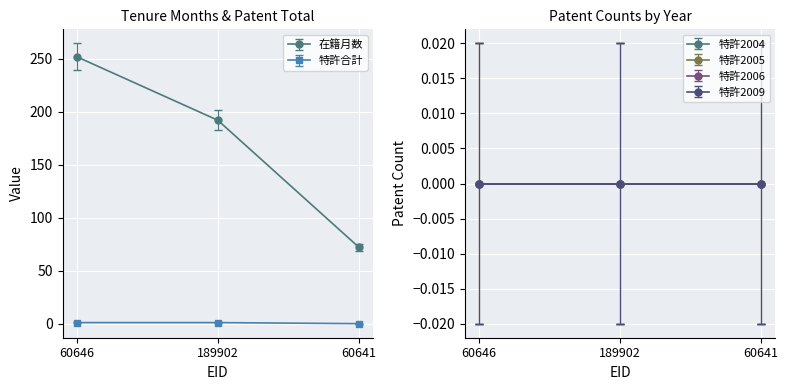

Between 60646 and 189902, which series saw the biggest shift?

在籍月数